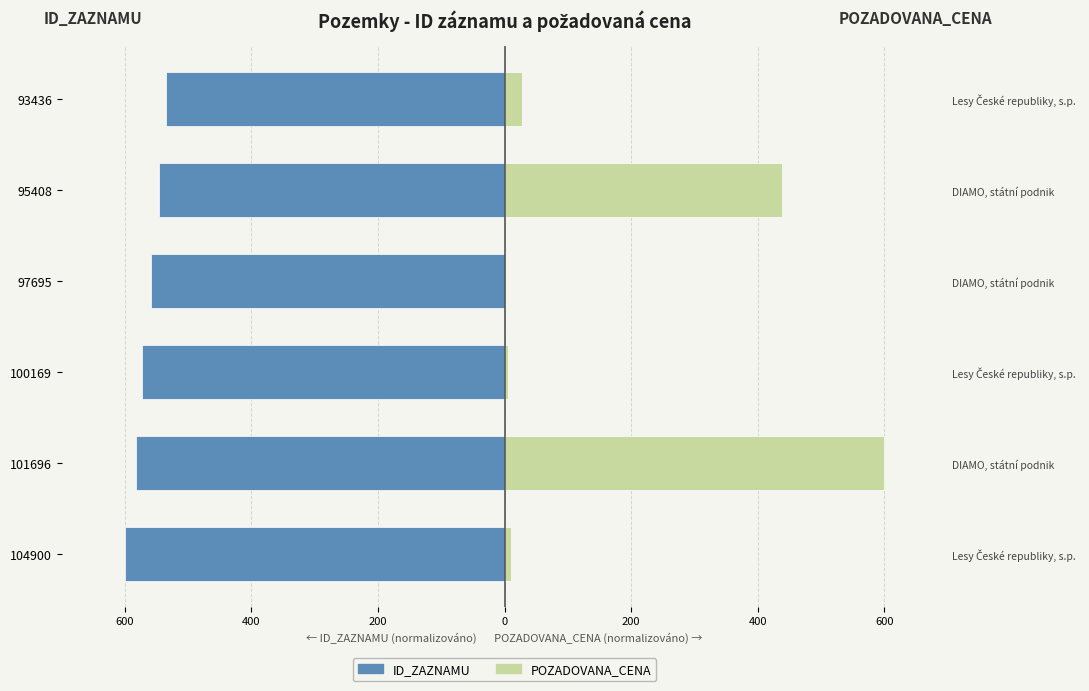

Reading left to right, extract all data points from this chart.

ID_ZAZNAMU: -600.0	-581.7	-572.9	-558.8	-545.7	-534.4
POZADOVANA_CENA: 10.0	600.0	5.5	0.6	438.1	27.5